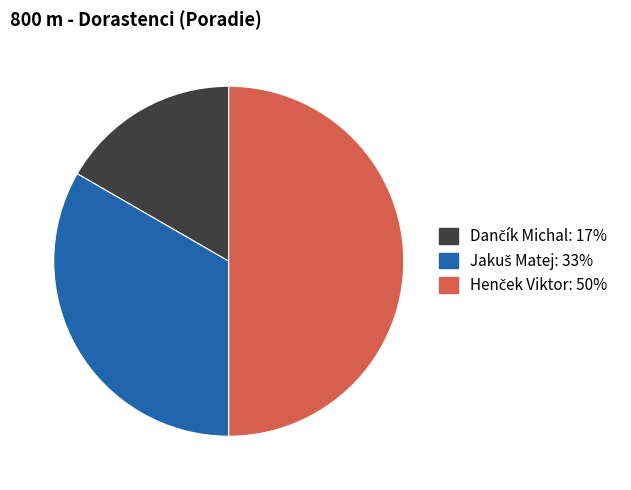

Combined, what portion of the pie is Jakuš Matej and Dančík Michal?

50.0%